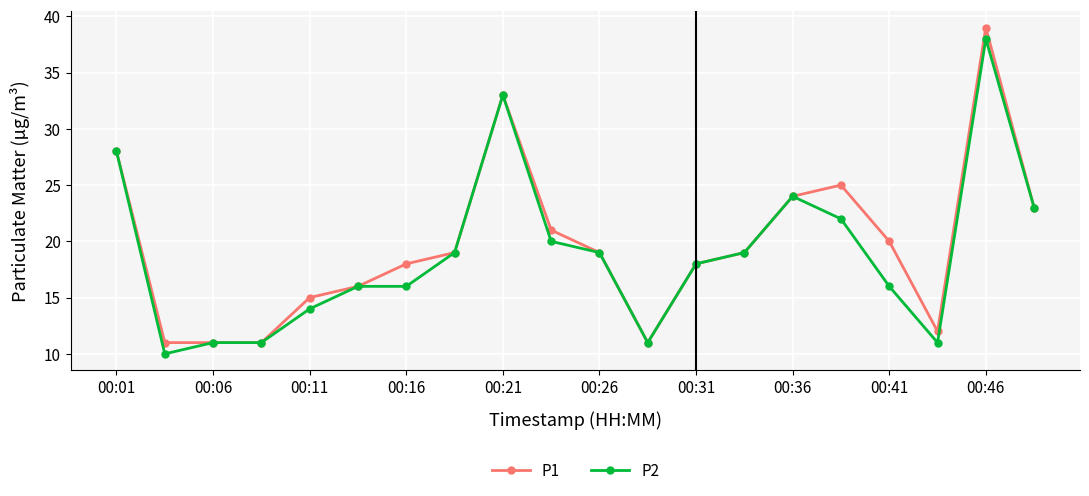

True or false: P1 has more than 2 points higher than both neighbors.

True